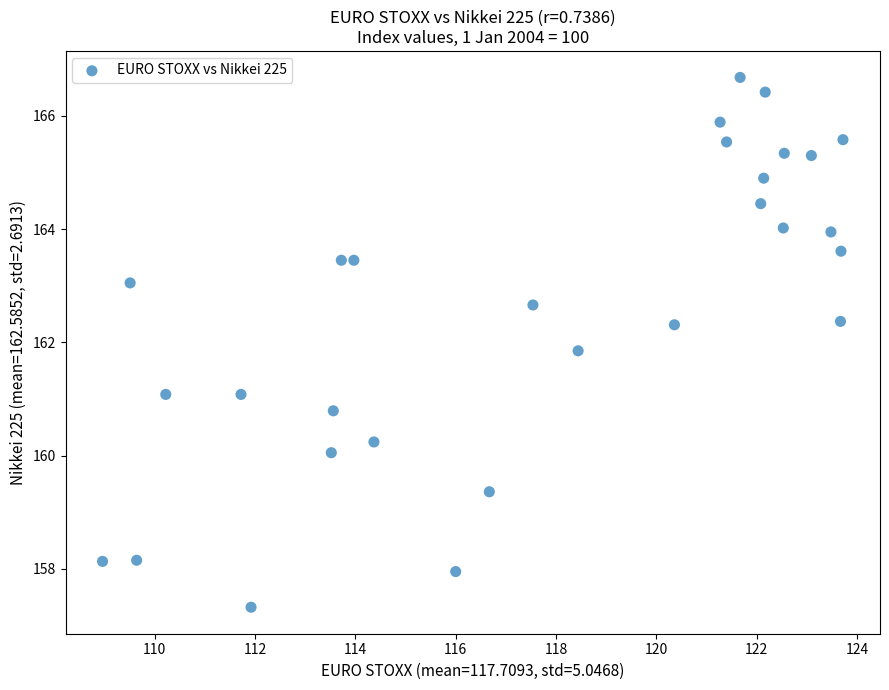

What is the range of X values (max minus min)?

14.8